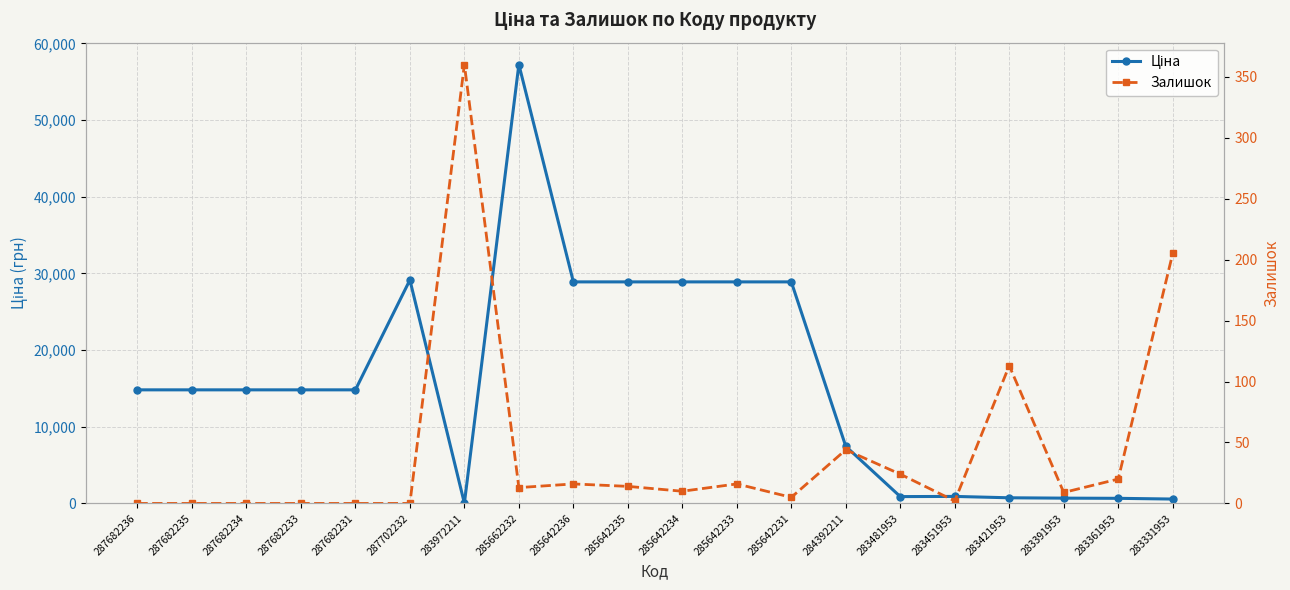

Reading right to left, list all the values displayed in this chart.

Ціна: 283331953=572.7	283361953=667.4	283391953=691.0	283421953=737.2	283451953=915.8	283481953=892.2	284392211=7444.6	285642231=28901.7	285642233=28901.7	285642234=28901.7	285642235=28901.7	285642236=28901.7	285662232=57258.0	283972211=32.0	287702232=29152.3	287682231=14817.6	287682233=14817.6	287682234=14817.6	287682235=14817.6	287682236=14817.6
Залишок: 283331953=205.0	283361953=20.0	283391953=9.0	283421953=113.0	283451953=2.0	283481953=24.0	284392211=44.0	285642231=5.0	285642233=16.0	285642234=10.0	285642235=14.0	285642236=16.0	285662232=13.0	283972211=360.0	287702232=0.0	287682231=0.0	287682233=0.0	287682234=0.0	287682235=0.0	287682236=0.0